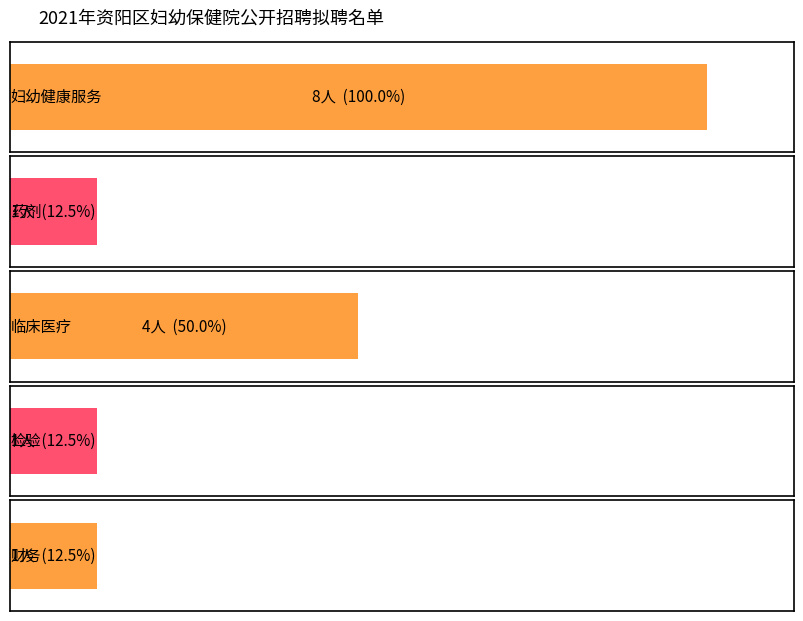

What is the change in value from 妇幼健康服务 to 药剂?

-7